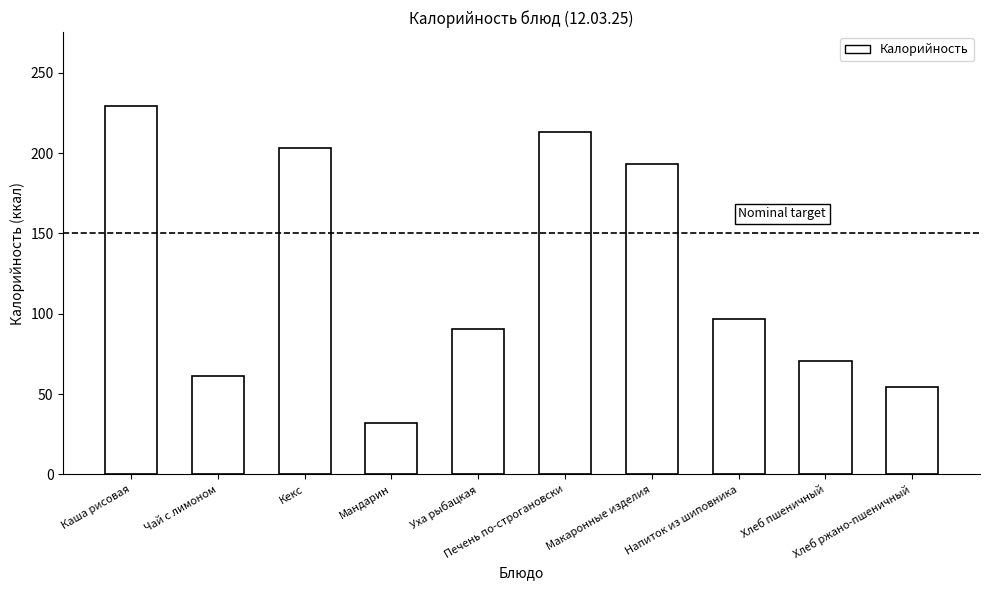

What is the difference between the values at Кекс and Напиток из шиповника?

106.3